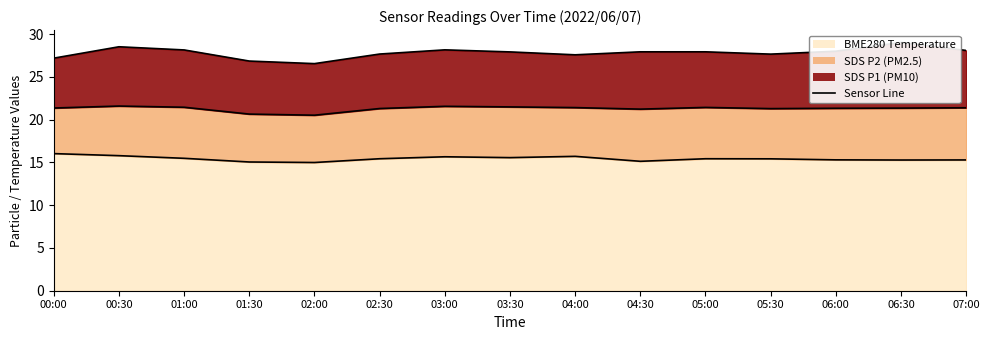

How many data points in BME280_temperature are above 15?

14